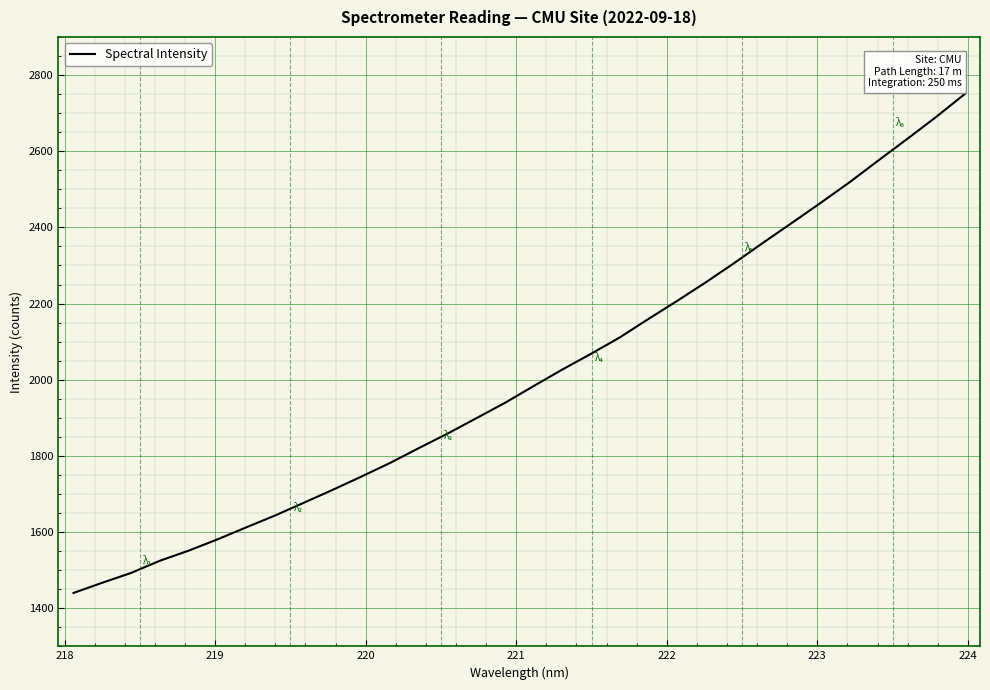

What is the smallest value displayed?

1440.1